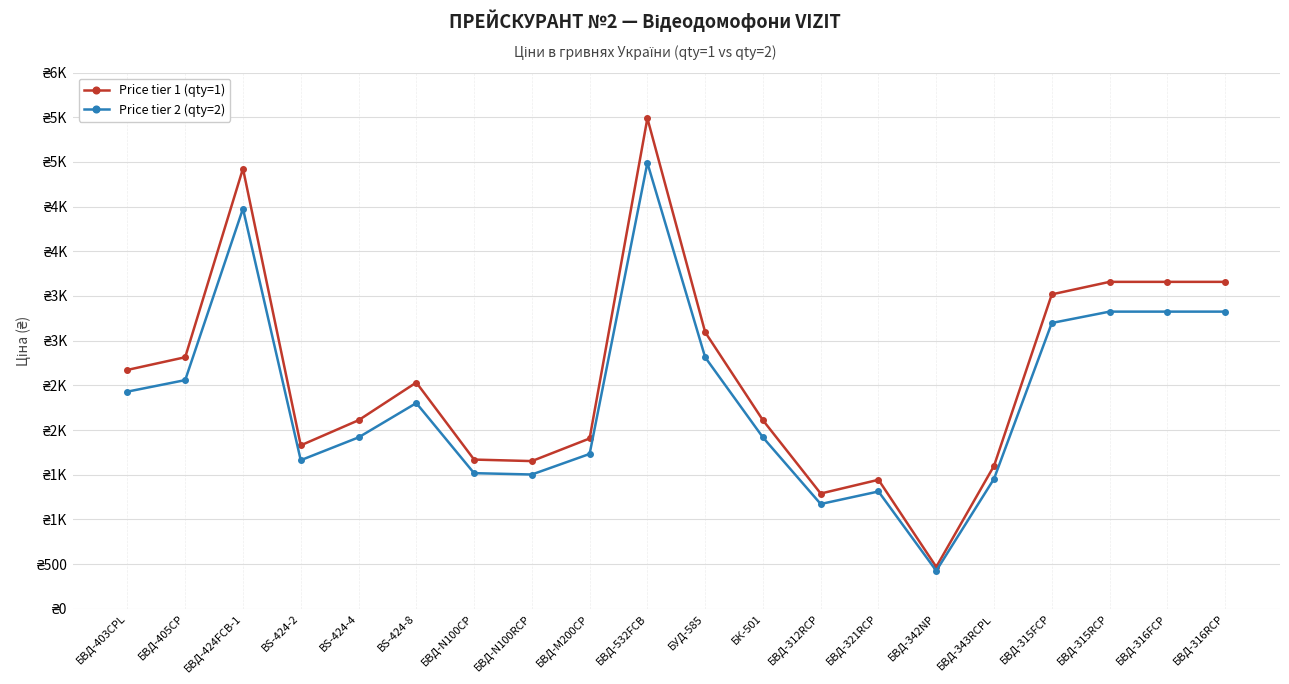

What is the value of the Price tier 2 (qty=2) point at the 16th from the left?

1455